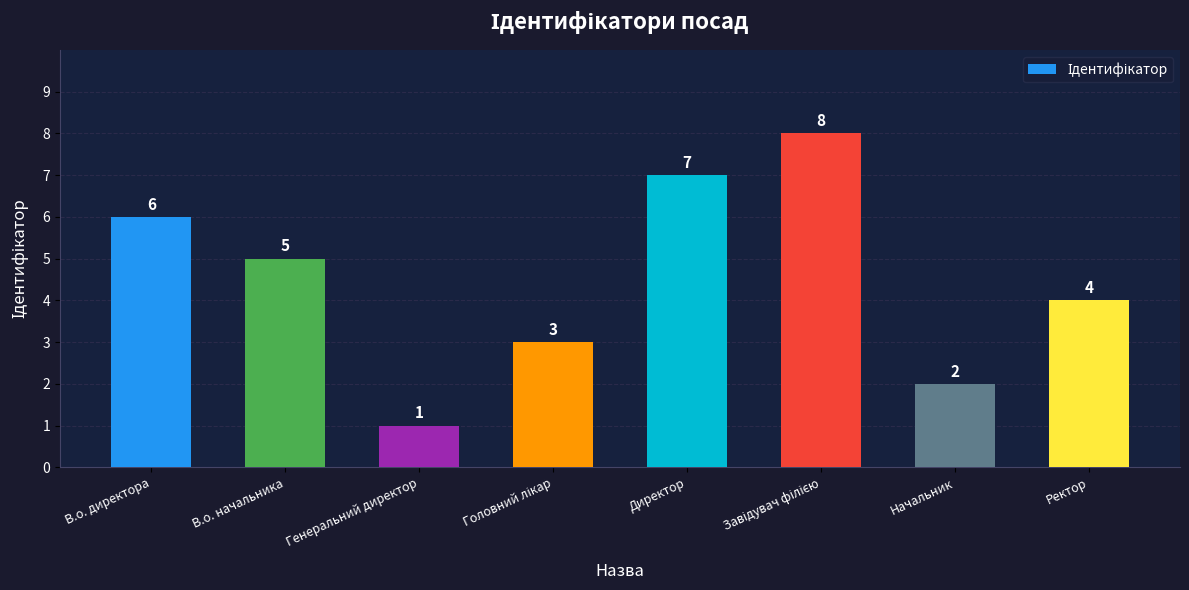

Where does the data first go above 5?

В.о. директора